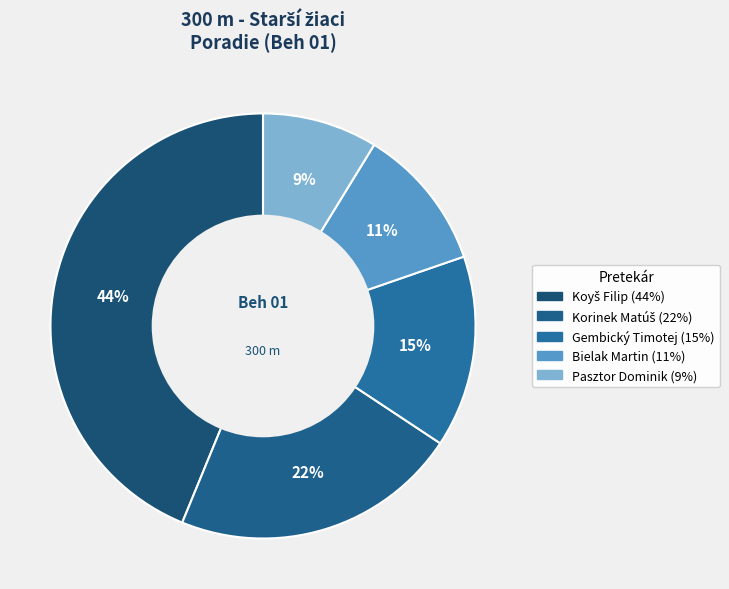

How many slices are in this pie chart?

5